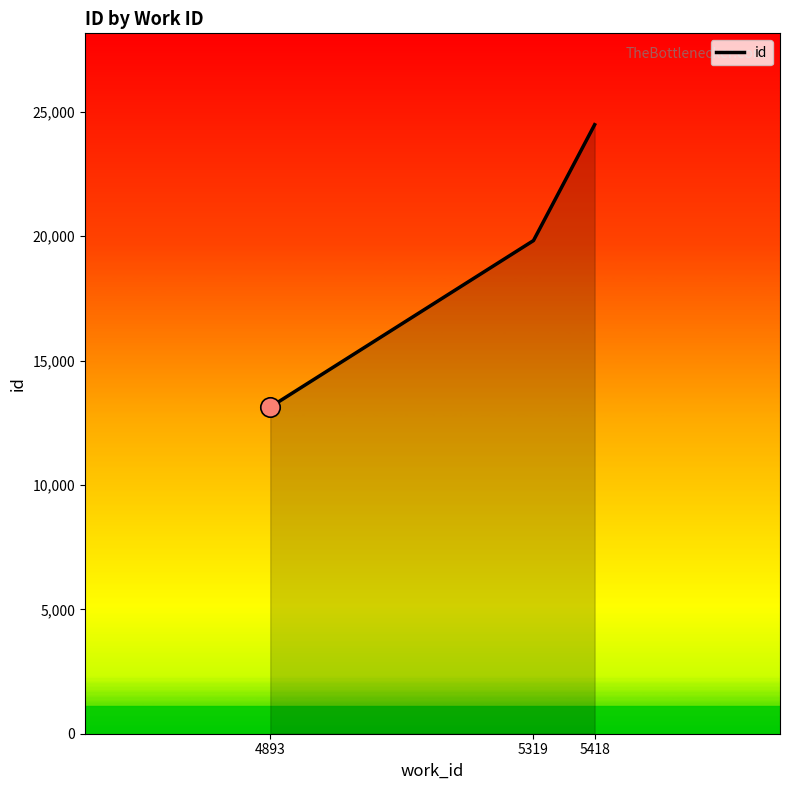

Reading left to right, list all the values displayed in this chart.

13131	19822	24480